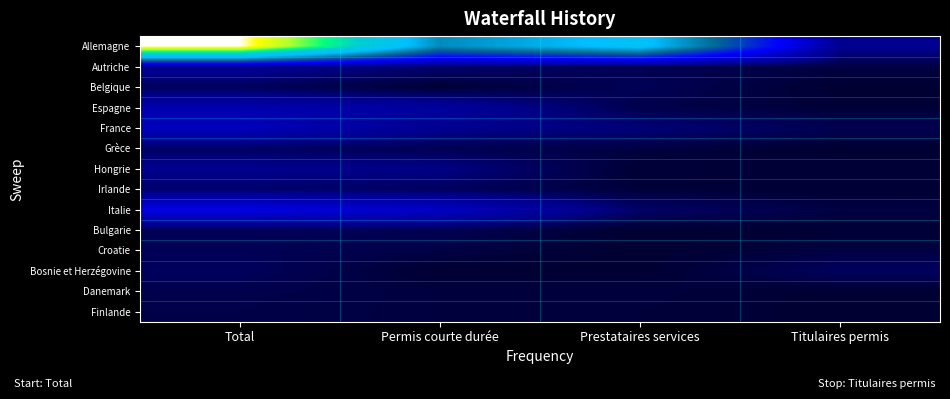

Reading left to right, transcribe all the data shown in this chart.

Allemagne: Total=514	Permis courte durée=211	Prestataires services=273	Titulaires permis=30
Autriche: Total=33	Permis courte durée=18	Prestataires services=10	Titulaires permis=5
Belgique: Total=12	Permis courte durée=1	Prestataires services=11	Titulaires permis=0
Espagne: Total=49	Permis courte durée=39	Prestataires services=8	Titulaires permis=2
France: Total=59	Permis courte durée=29	Prestataires services=21	Titulaires permis=9
Grèce: Total=15	Permis courte durée=10	Prestataires services=5	Titulaires permis=0
Hongrie: Total=28	Permis courte durée=25	Prestataires services=1	Titulaires permis=2
Irlande: Total=17	Permis courte durée=13	Prestataires services=3	Titulaires permis=1
Italie: Total=86	Permis courte durée=65	Prestataires services=16	Titulaires permis=5
Bulgarie: Total=11	Permis courte durée=10	Prestataires services=0	Titulaires permis=1
Croatie: Total=11	Permis courte durée=6	Prestataires services=0	Titulaires permis=5
Bosnie et Herzégovine: Total=13	Permis courte durée=0	Prestataires services=0	Titulaires permis=13
Danemark: Total=8	Permis courte durée=4	Prestataires services=4	Titulaires permis=0
Finlande: Total=7	Permis courte durée=4	Prestataires services=3	Titulaires permis=0